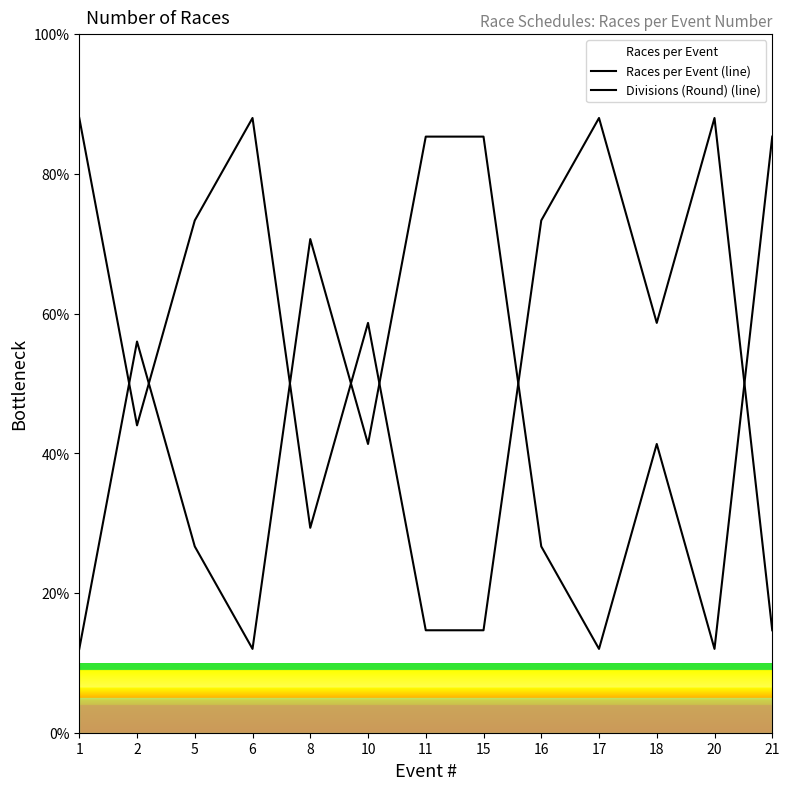

What are all the series names shown in the legend?

Races per Event (line), Divisions (Round) (line)